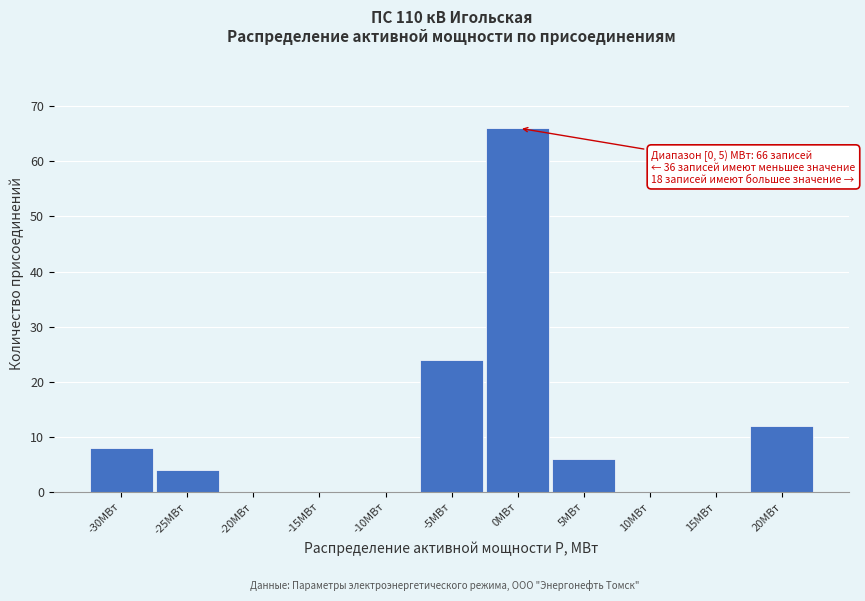

Reading left to right, list all the values displayed in this chart.

-30МВт=8	-25МВт=4	-20МВт=0	-15МВт=0	-10МВт=0	-5МВт=24	0МВт=66	5МВт=6	10МВт=0	15МВт=0	20МВт=12